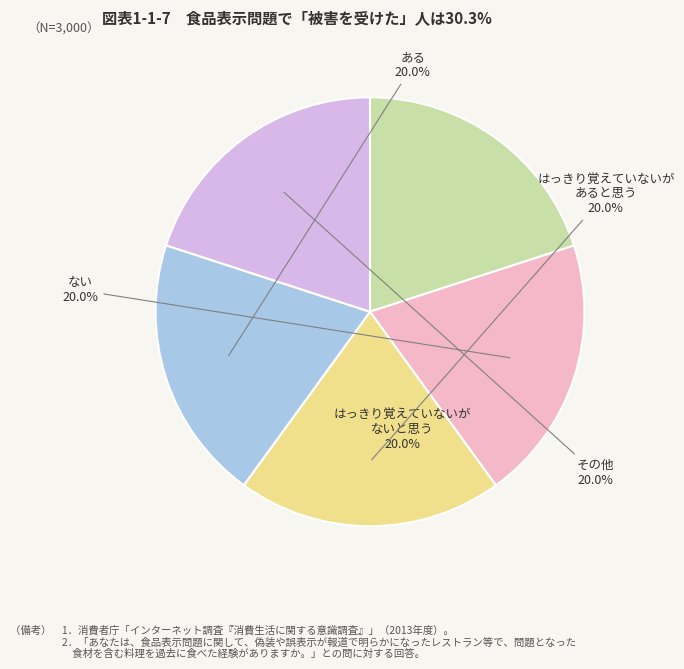

What portion of the pie excludes その他?

80.0%